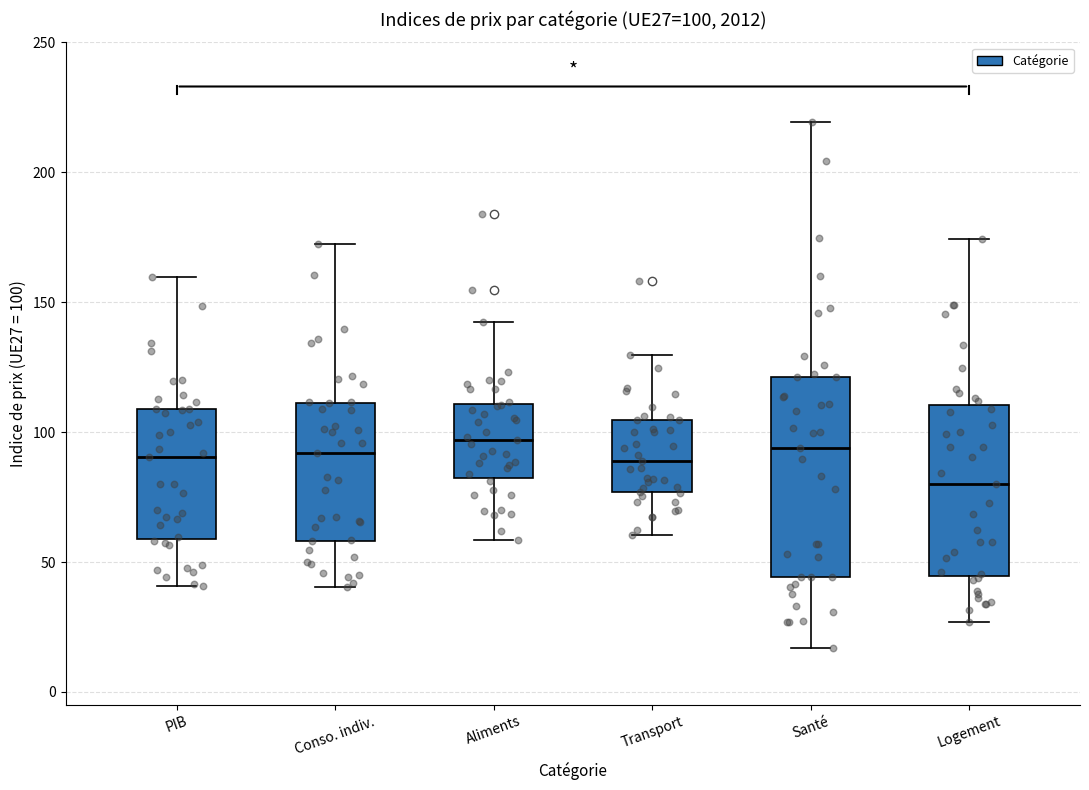

Which box is the tallest, from its lower edge to its upper edge?

Santé